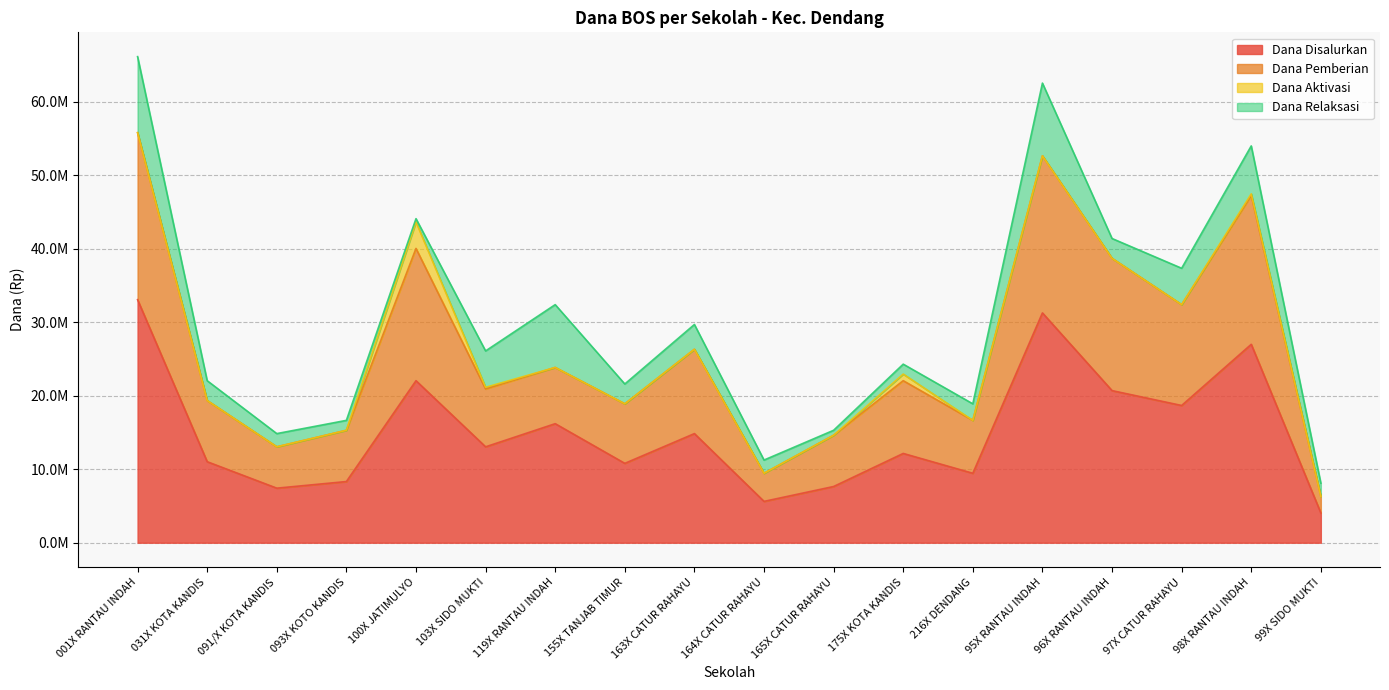

What is the label of the 12th point from the left?

175X KOTA KANDIS